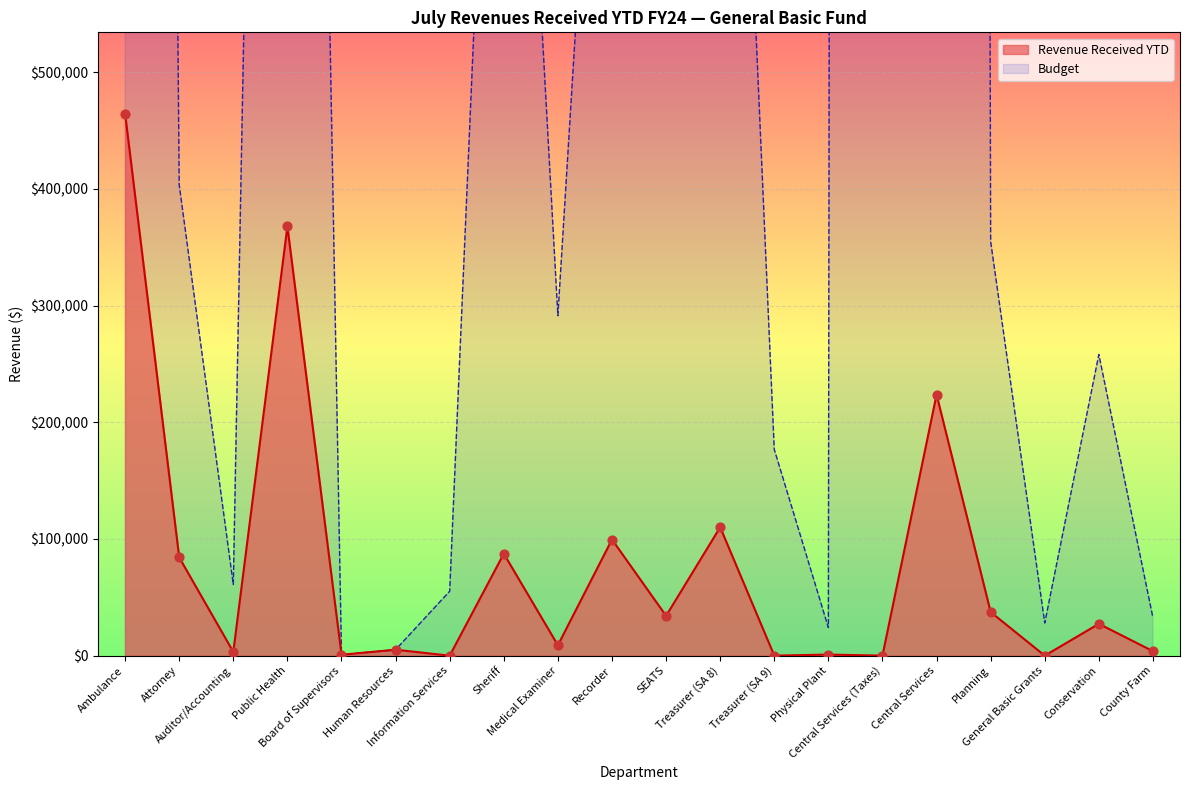

What is the change in value from Human Resources to Central Services (Taxes)?

-5063